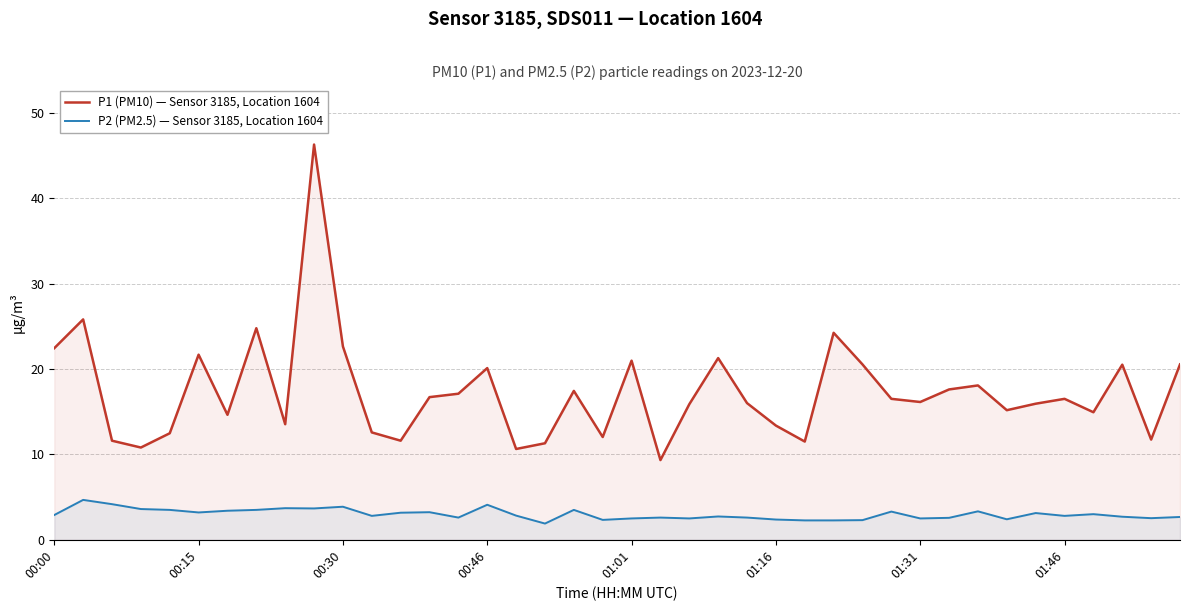

Rank the series by their average value, from lowest to highest.

P2 (PM2.5) — Sensor 3185, Location 1604, P1 (PM10) — Sensor 3185, Location 1604